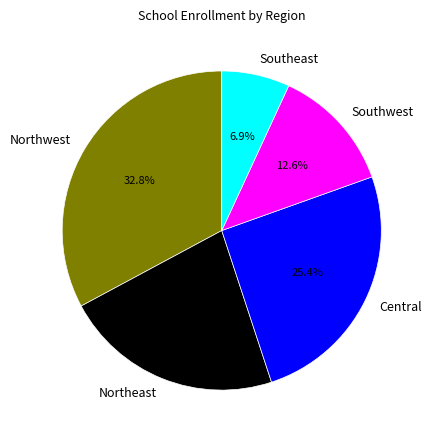

What percentage is NOT represented by Northwest?

67.2%